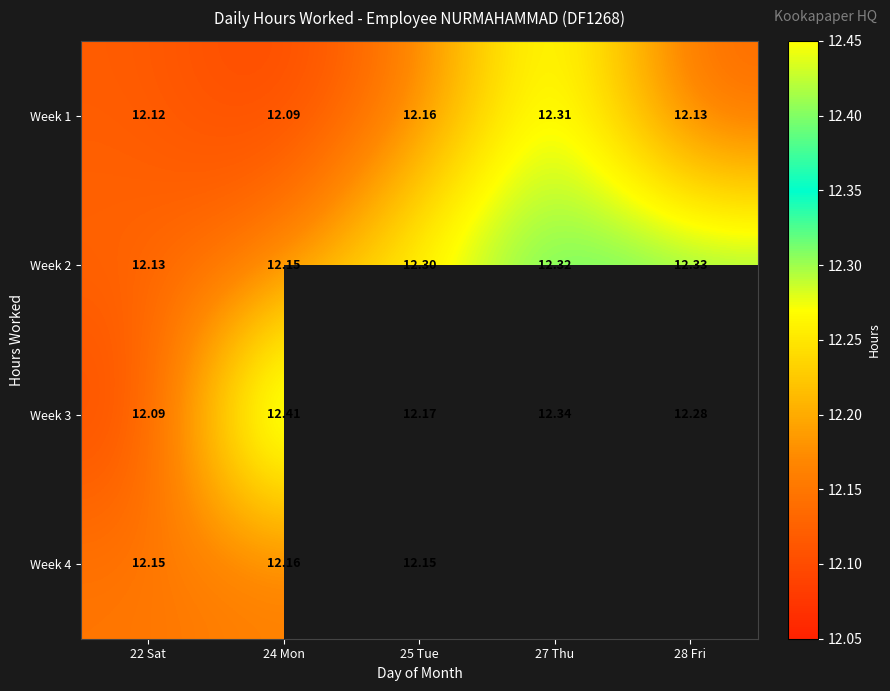

At how many categories does at least one series exceed 12?

5